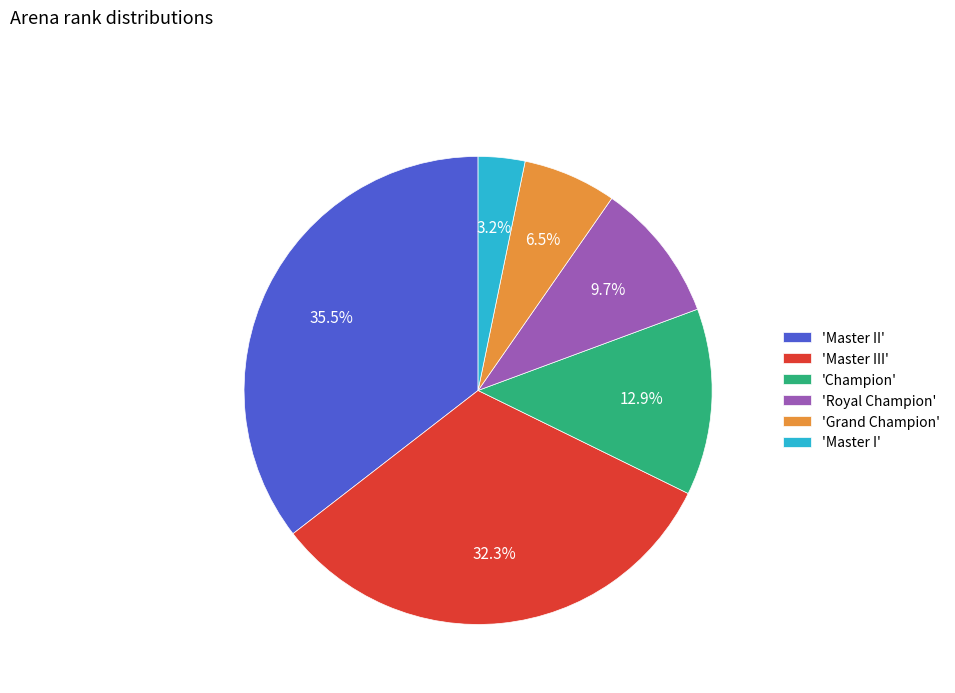

Rank the categories by value from lowest to highest.

'Master I', 'Grand Champion', 'Royal Champion', 'Champion', 'Master III', 'Master II'